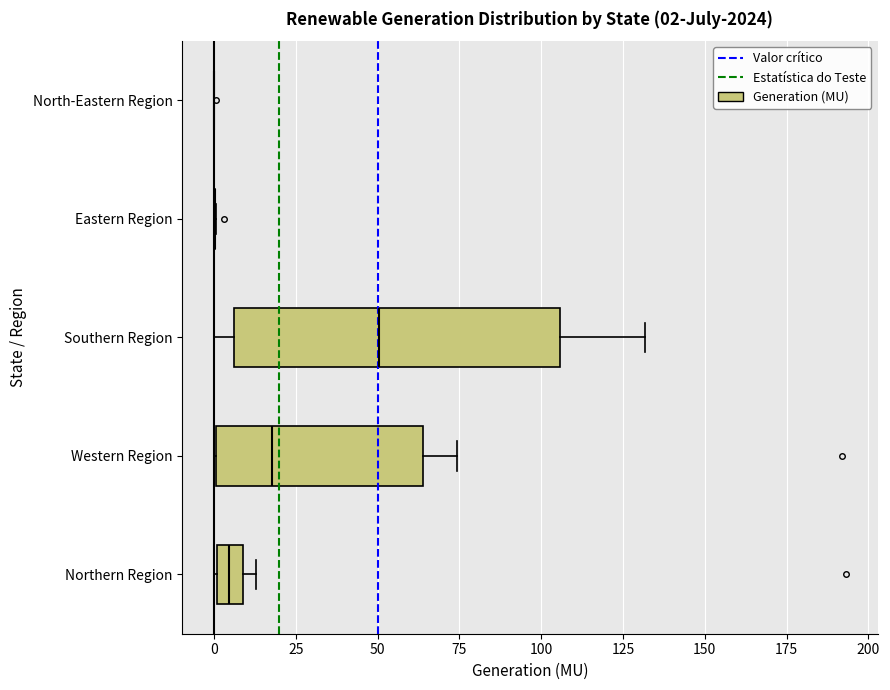

Which box is the widest, from its left edge to its right edge?

Southern Region